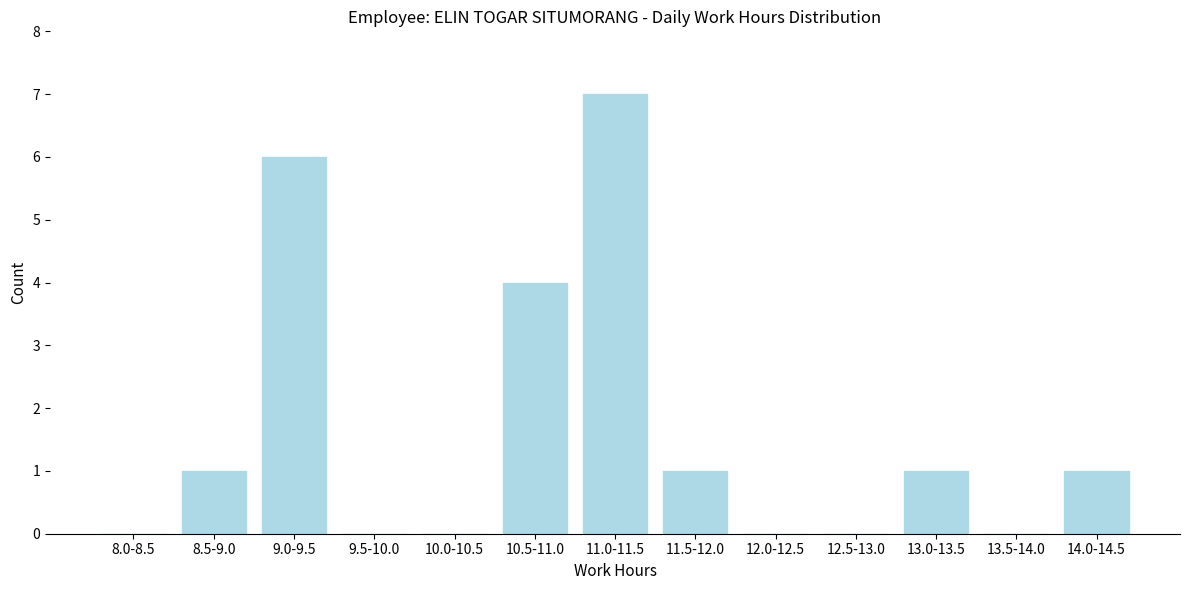

Reading right to left, transcribe all the data shown in this chart.

14.0-14.5=1	13.5-14.0=0	13.0-13.5=1	12.5-13.0=0	12.0-12.5=0	11.5-12.0=1	11.0-11.5=7	10.5-11.0=4	10.0-10.5=0	9.5-10.0=0	9.0-9.5=6	8.5-9.0=1	8.0-8.5=0